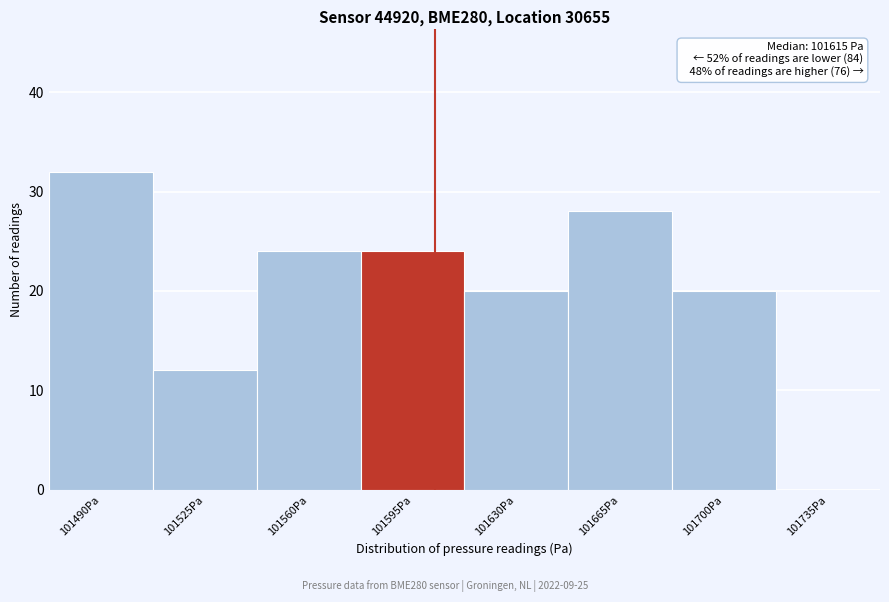

Reading left to right, transcribe all the data shown in this chart.

101490Pa=32	101525Pa=12	101560Pa=24	101595Pa=24	101630Pa=20	101665Pa=28	101700Pa=20	101735Pa=0